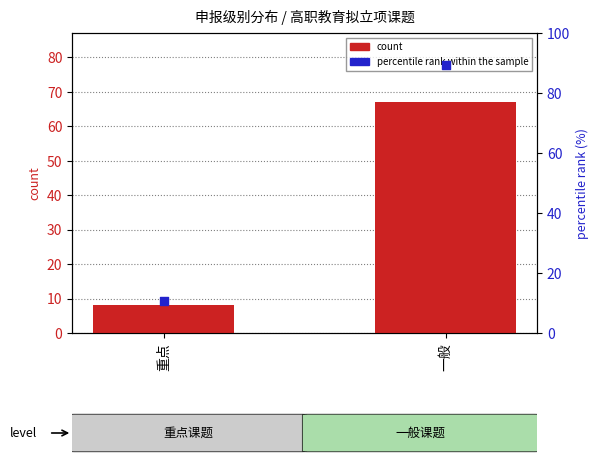

Which series reaches the minimum Y coordinate?

count